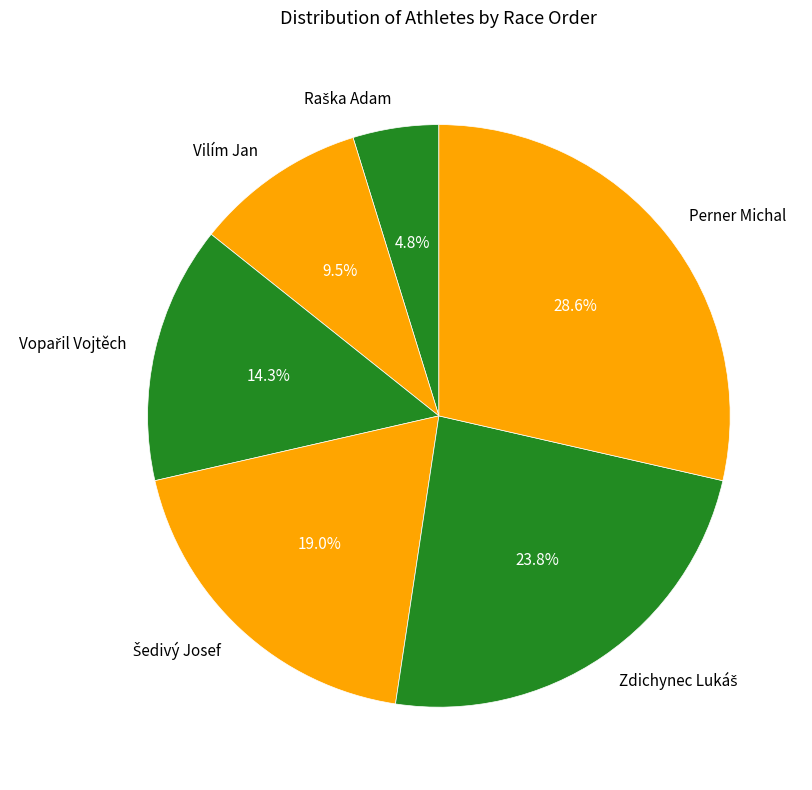

What is the largest slice in the pie chart?

Perner Michal